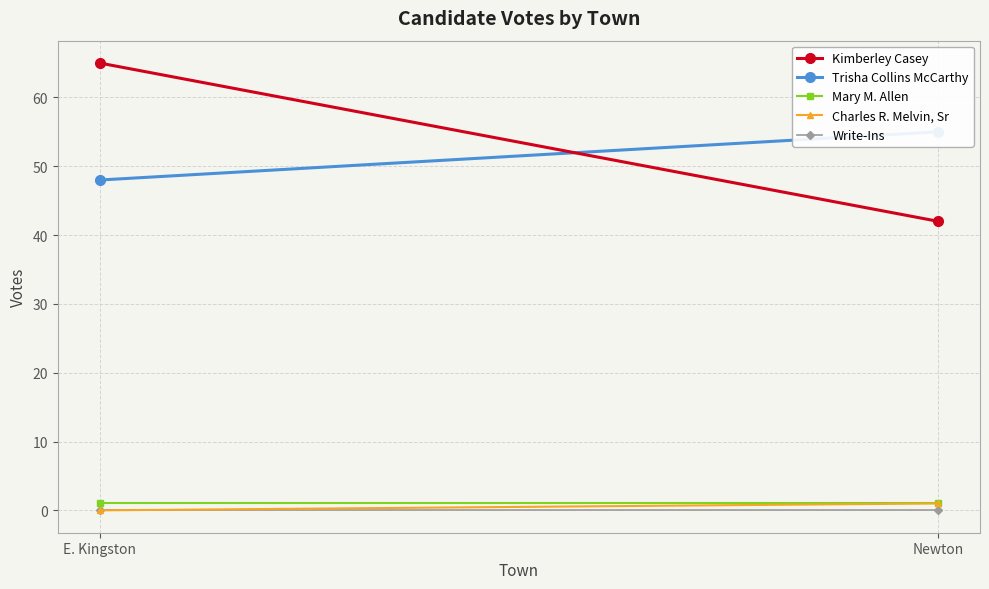

Which series has the largest range (max minus min)?

Kimberley Casey